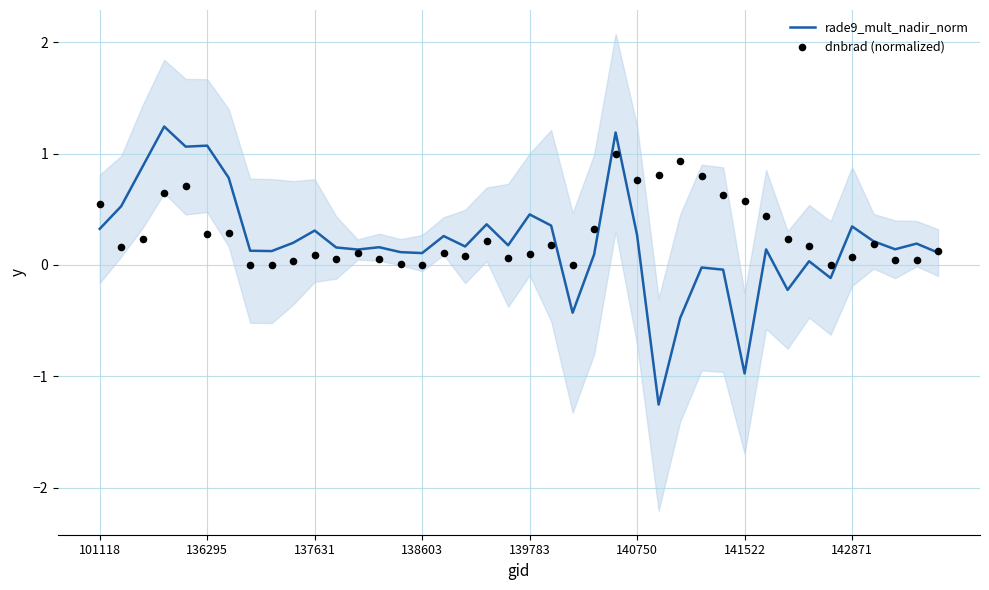

Which series reaches the maximum Y coordinate?

rade9_mult_nadir_norm